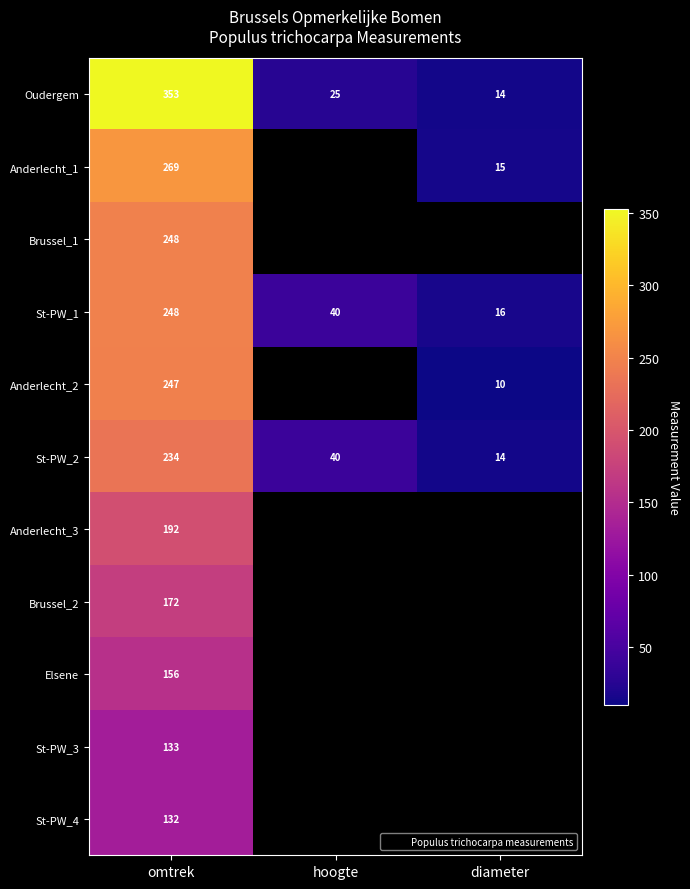

Which category has the lowest value in the St-PW_2 series?

diameter